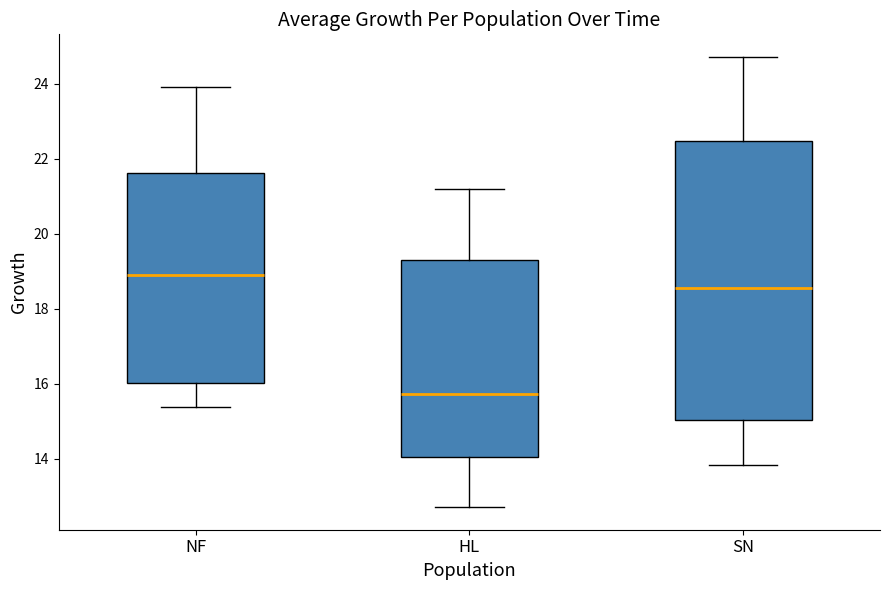

Reading left to right, read every box against the y-axis: the position of its median line, the range the box covers, and the ends of its whiskers. The values are not printed on the chart, so give them approximately, as read against the axis.

NF: median 19.0, box 16.0 to 21.6, whiskers 15.4 to 24.0
HL: median 15.8, box 14.0 to 19.2, whiskers 12.8 to 21.2
SN: median 18.6, box 15.0 to 22.4, whiskers 13.8 to 24.8